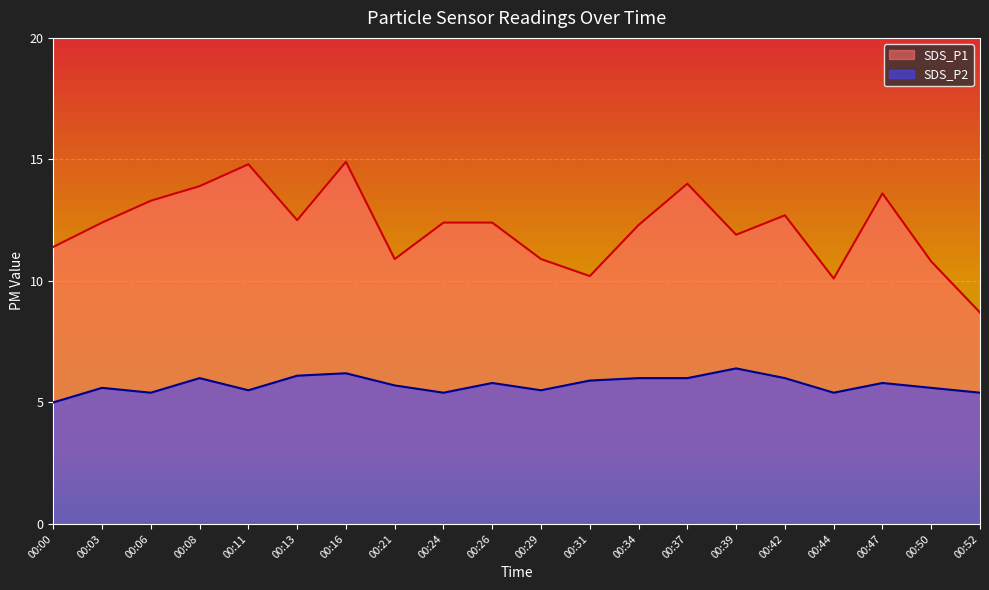

True or false: SDS_P1 and SDS_P2 cross at least once.

False